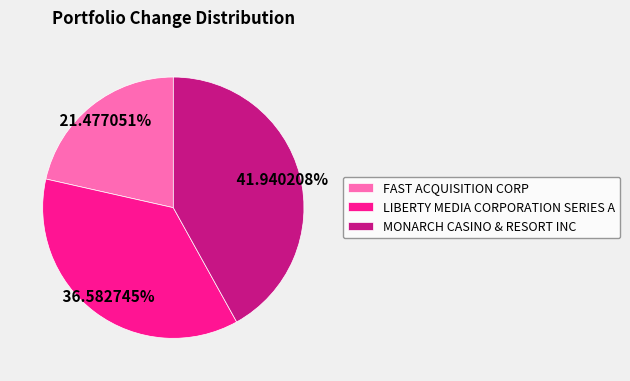

Does any single category account for the majority?

No